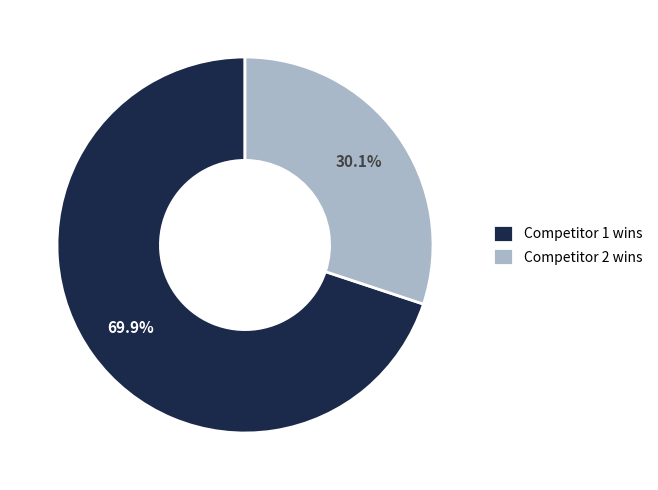

Rank the categories by value from highest to lowest.

Competitor 1 wins, Competitor 2 wins